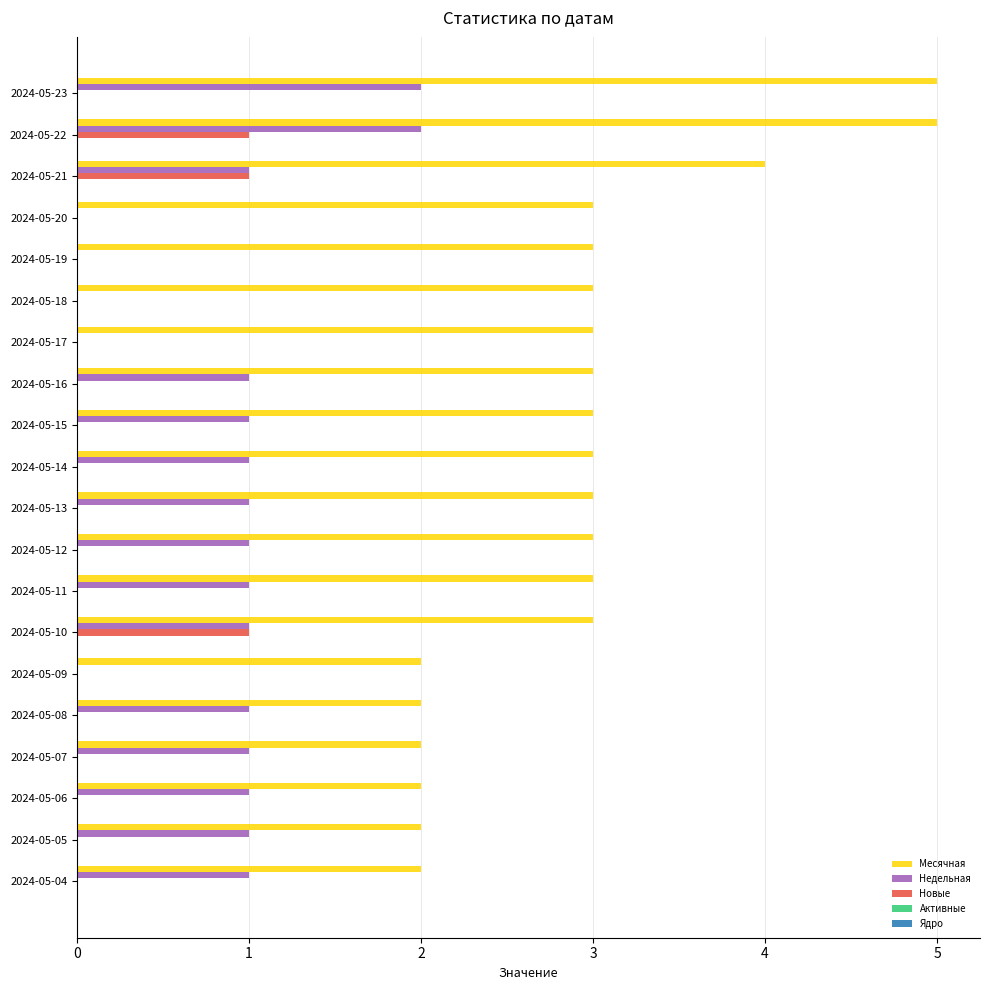

Is the value of Новые at 2024-05-06 greater than the value of Недельная at 2024-05-16?

No